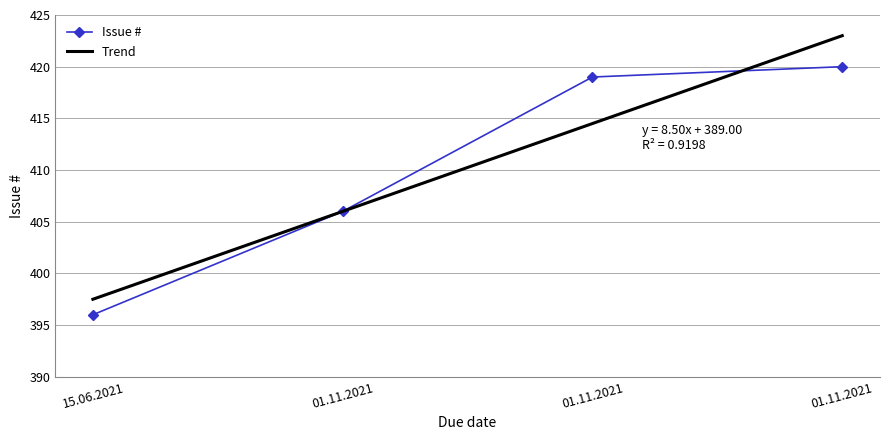

True or false: the data shows 419 at 01.11.2021.

True